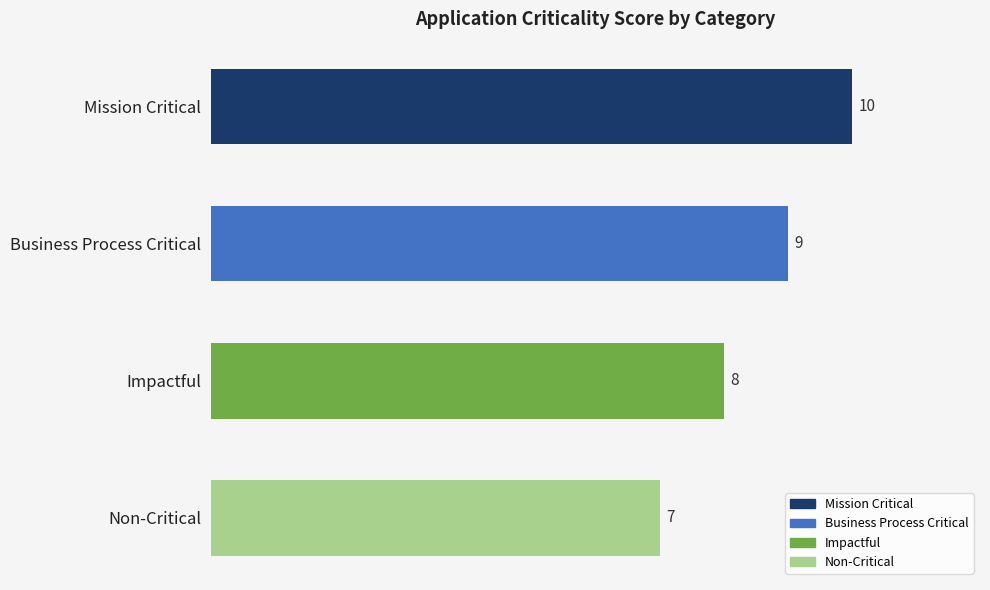

Are the bars grouped side by side (vs. stacked)?

No